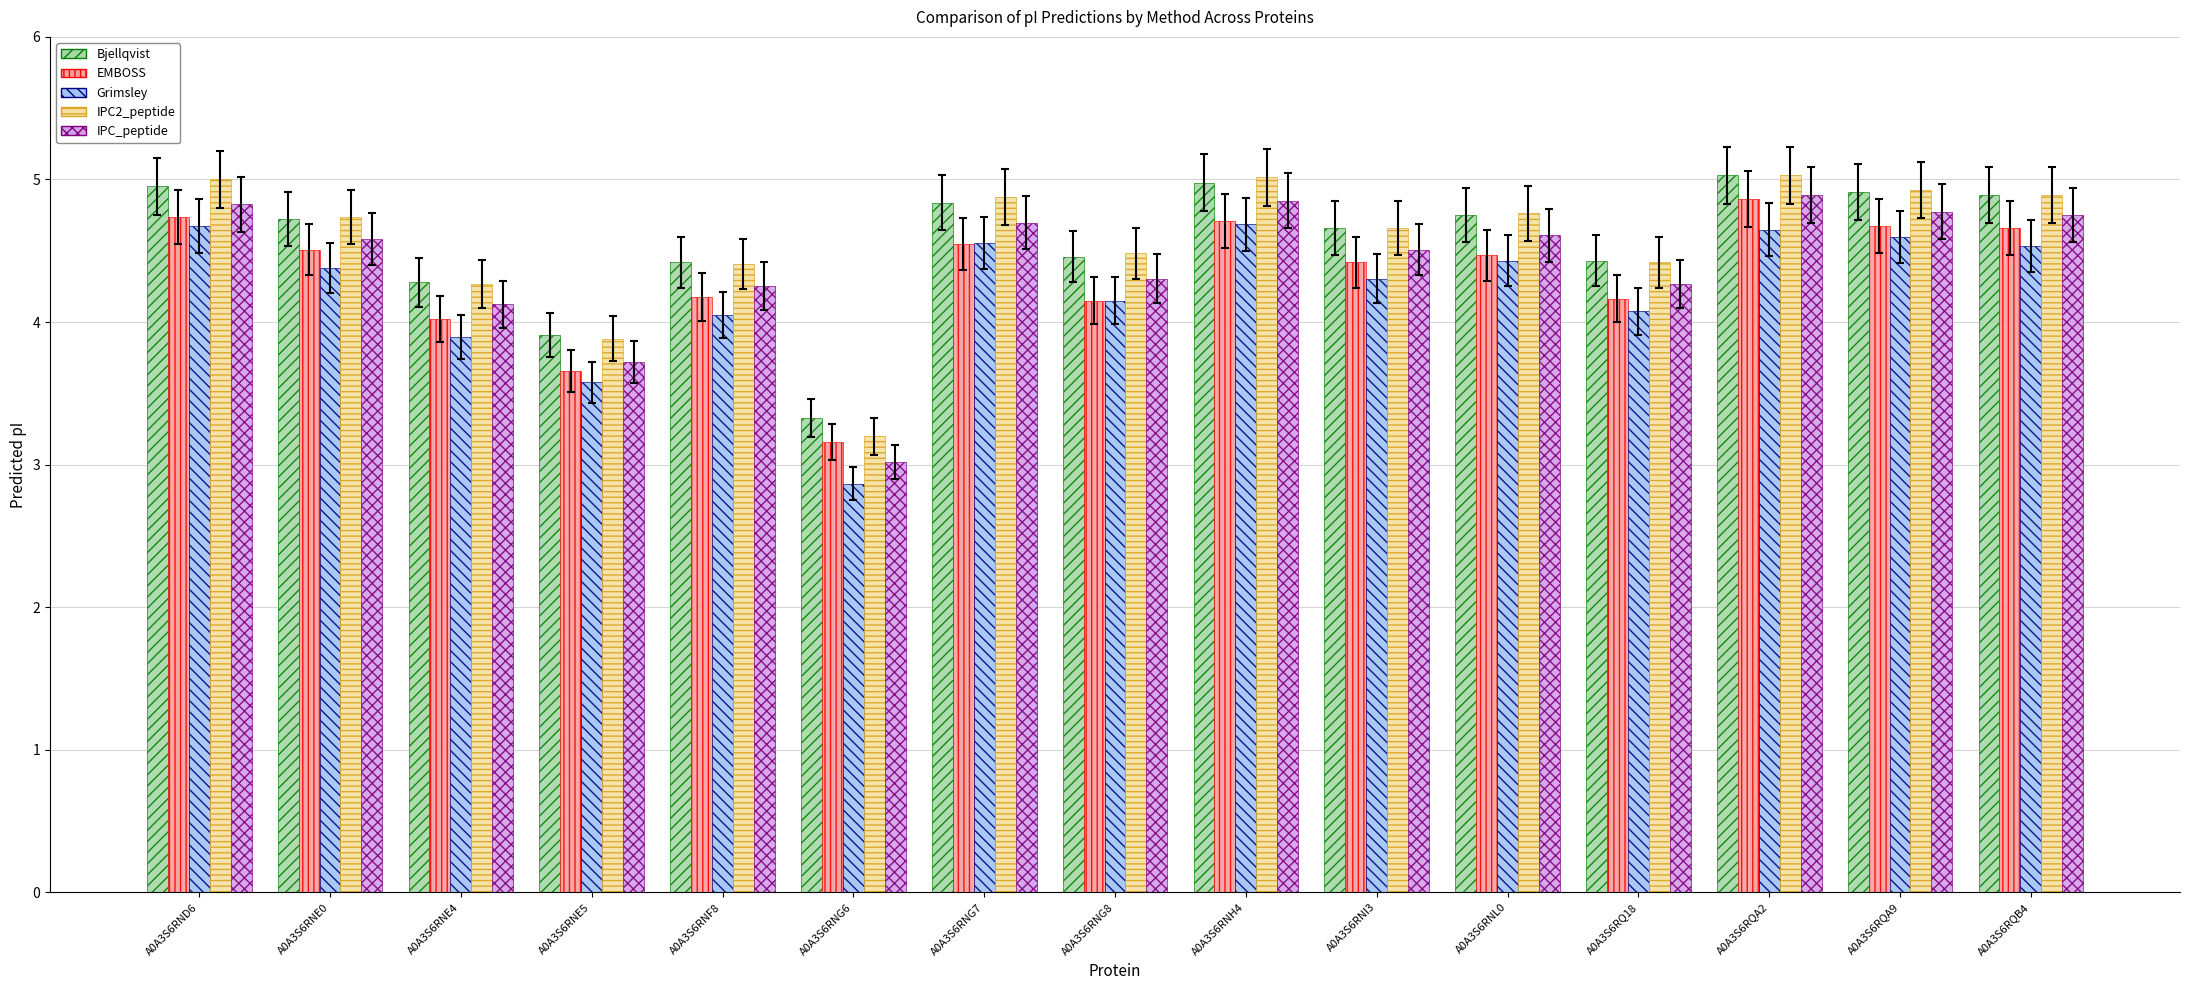

Is the value of Grimsley at A0A3S6RNE0 greater than the value of IPC_peptide at A0A3S6RNG6?

Yes